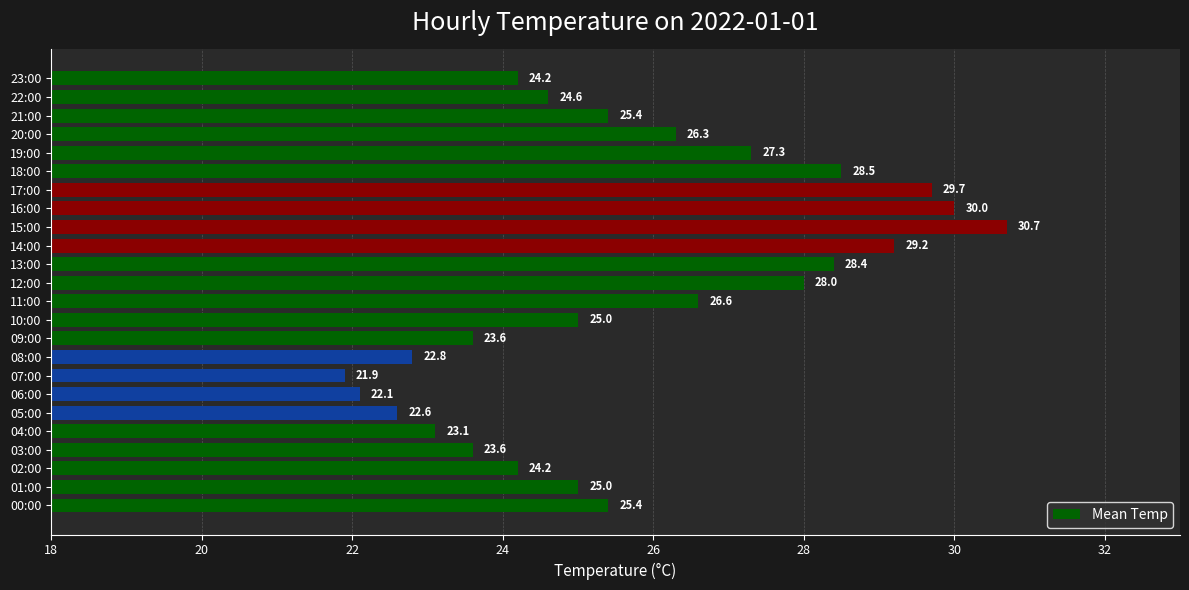

Reading bottom to top, what are all the values shown in this chart?

00:00=25.4	01:00=25.0	02:00=24.2	03:00=23.6	04:00=23.1	05:00=22.6	06:00=22.1	07:00=21.9	08:00=22.8	09:00=23.6	10:00=25.0	11:00=26.6	12:00=28.0	13:00=28.4	14:00=29.2	15:00=30.7	16:00=30.0	17:00=29.7	18:00=28.5	19:00=27.3	20:00=26.3	21:00=25.4	22:00=24.6	23:00=24.2